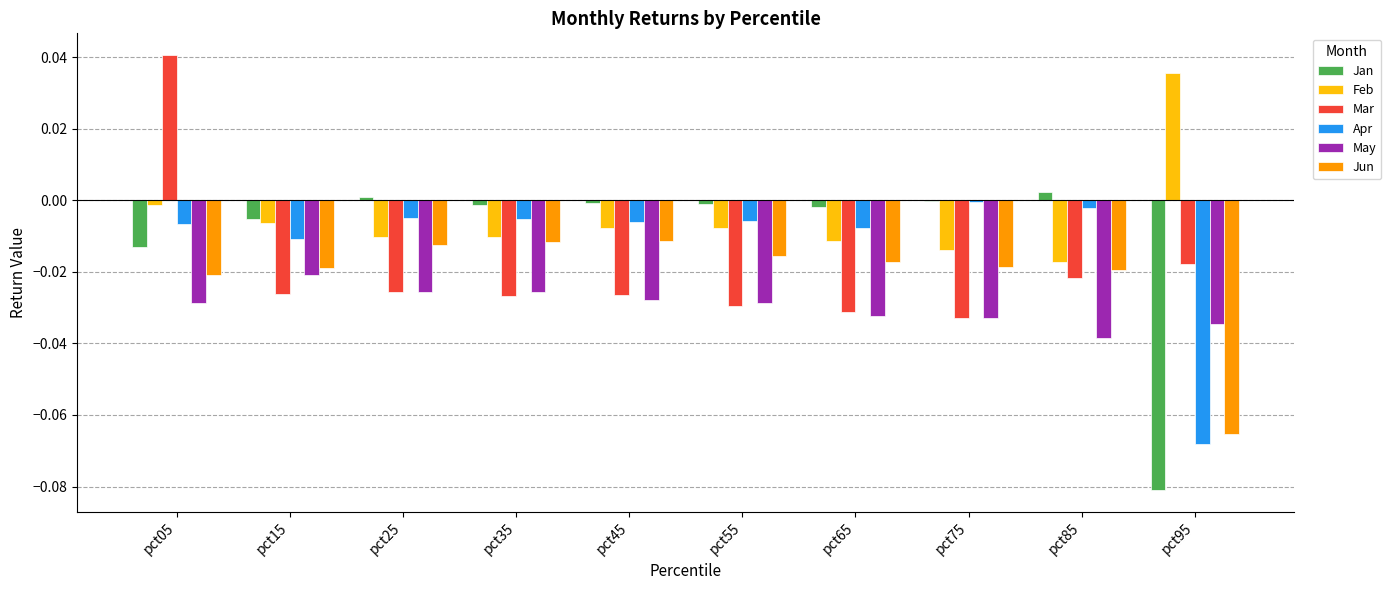

How many data points in Mar are above 0?

1